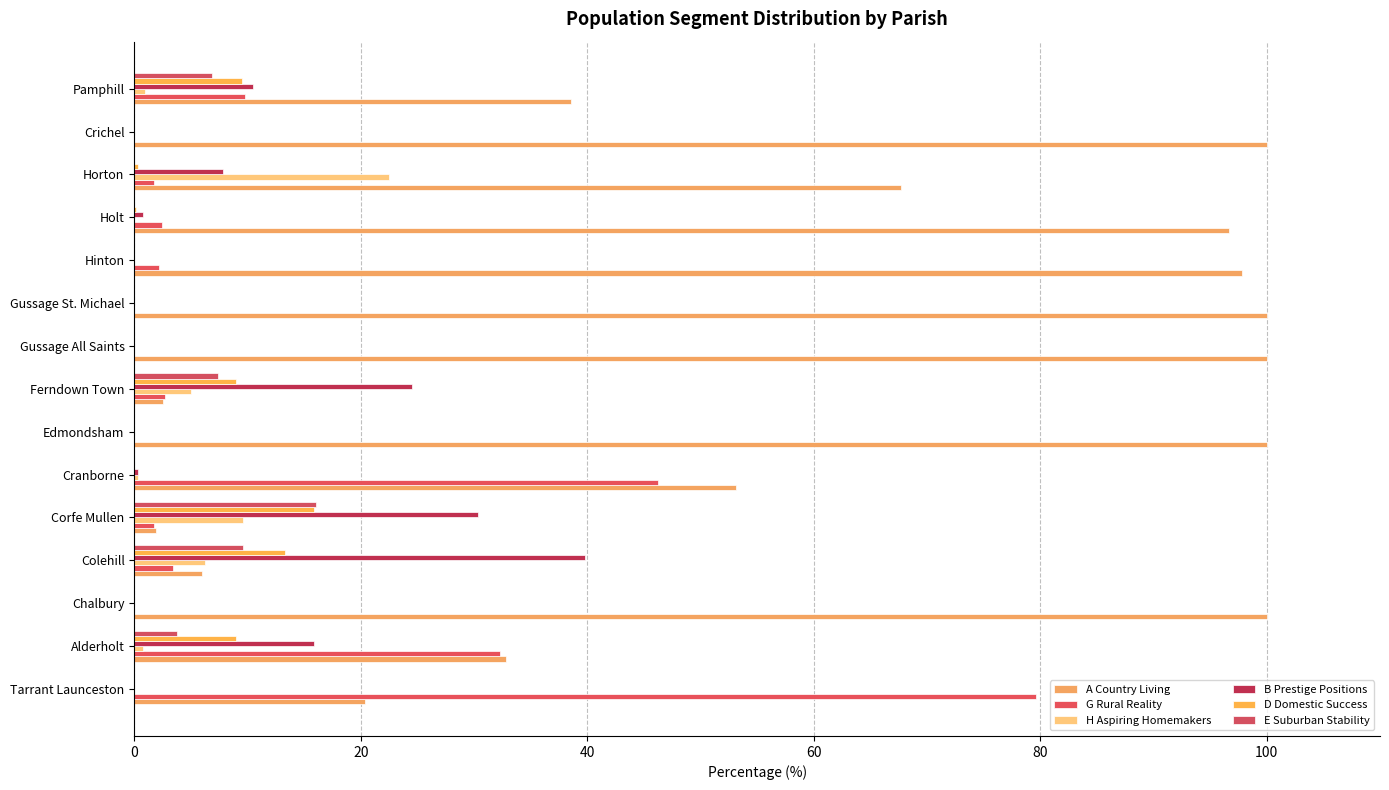

How many data points does each series have?

15